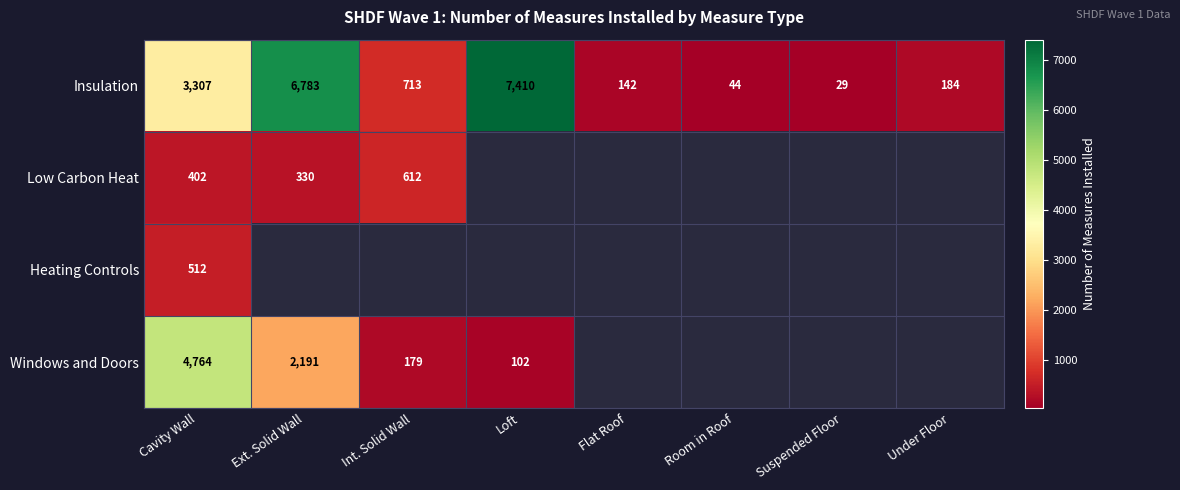

How many data points in Insulation are less than 713?

4